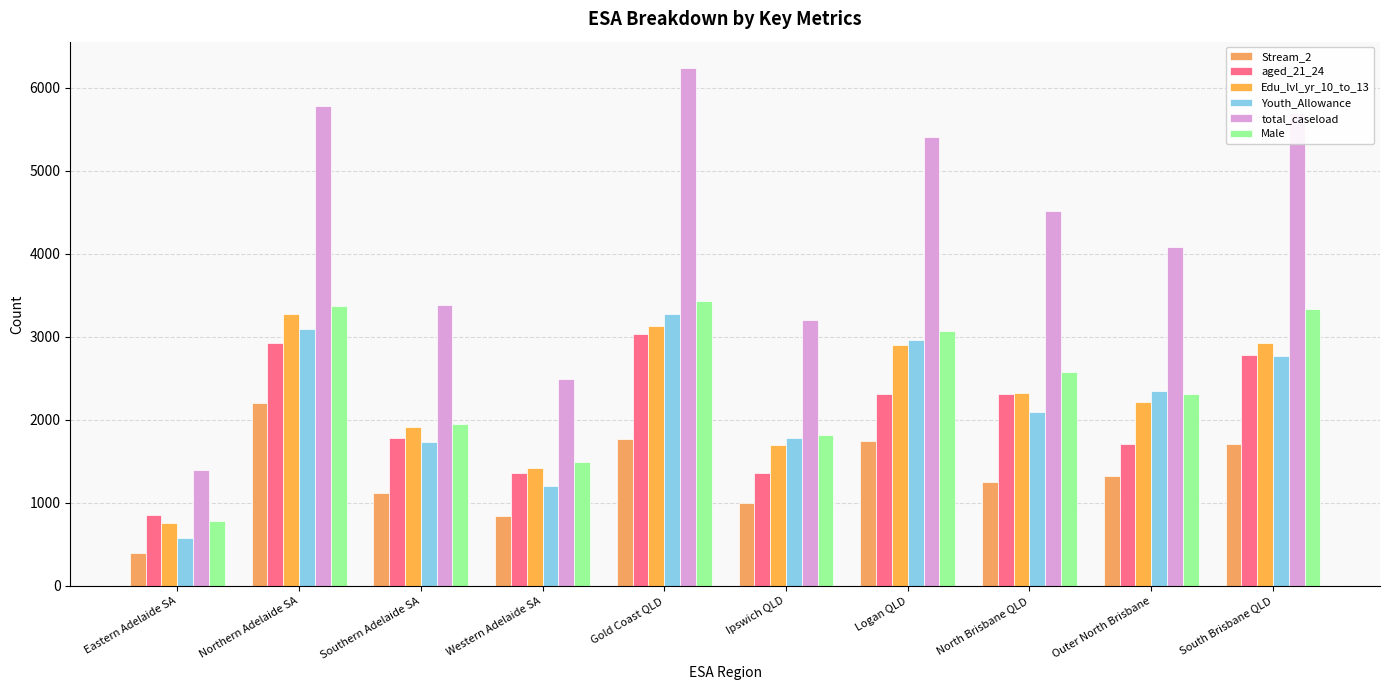

What position from the left is Western Adelaide SA?

4